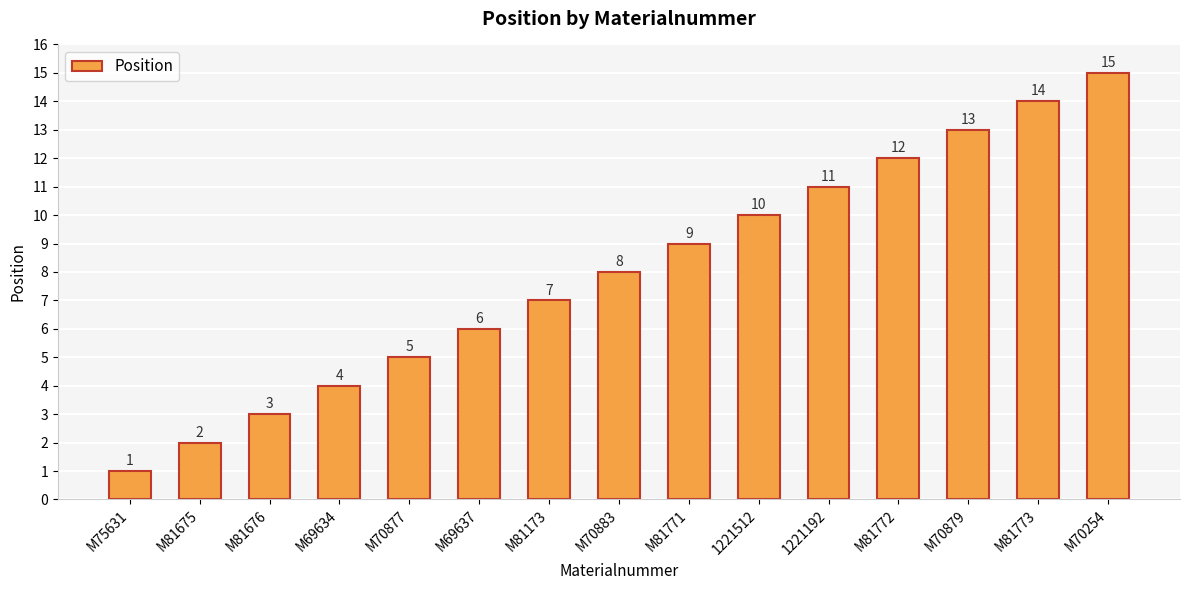

How many bars are there in total?

15